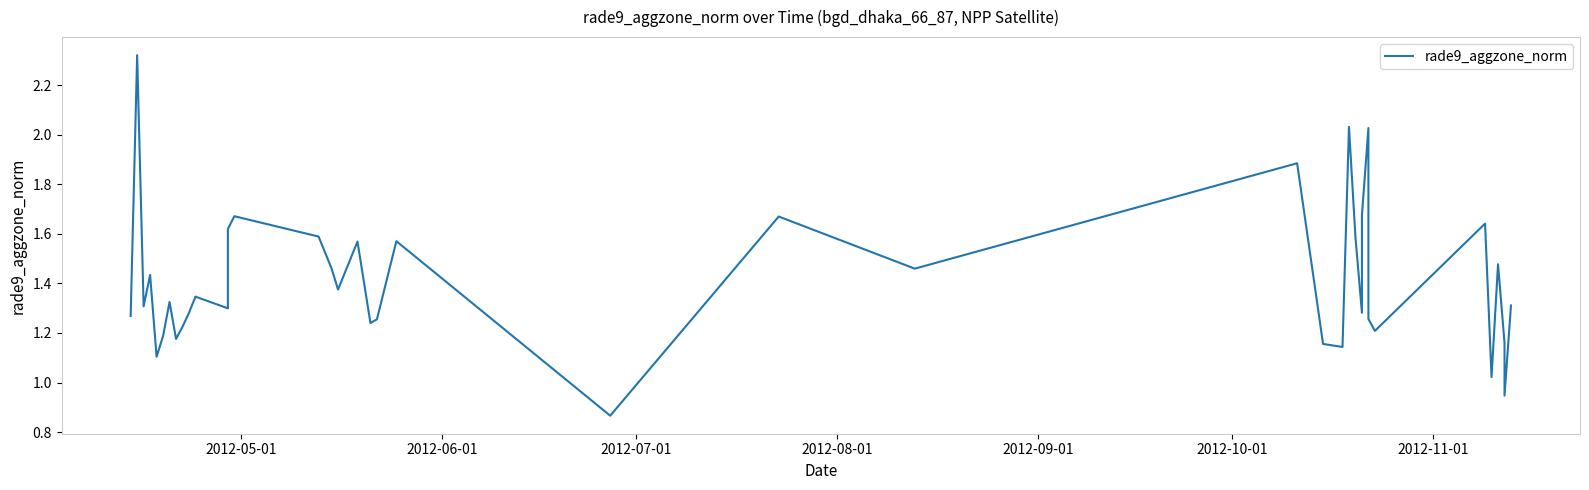

How many interior local peaks (higher than both neighbors) does the data have?

13